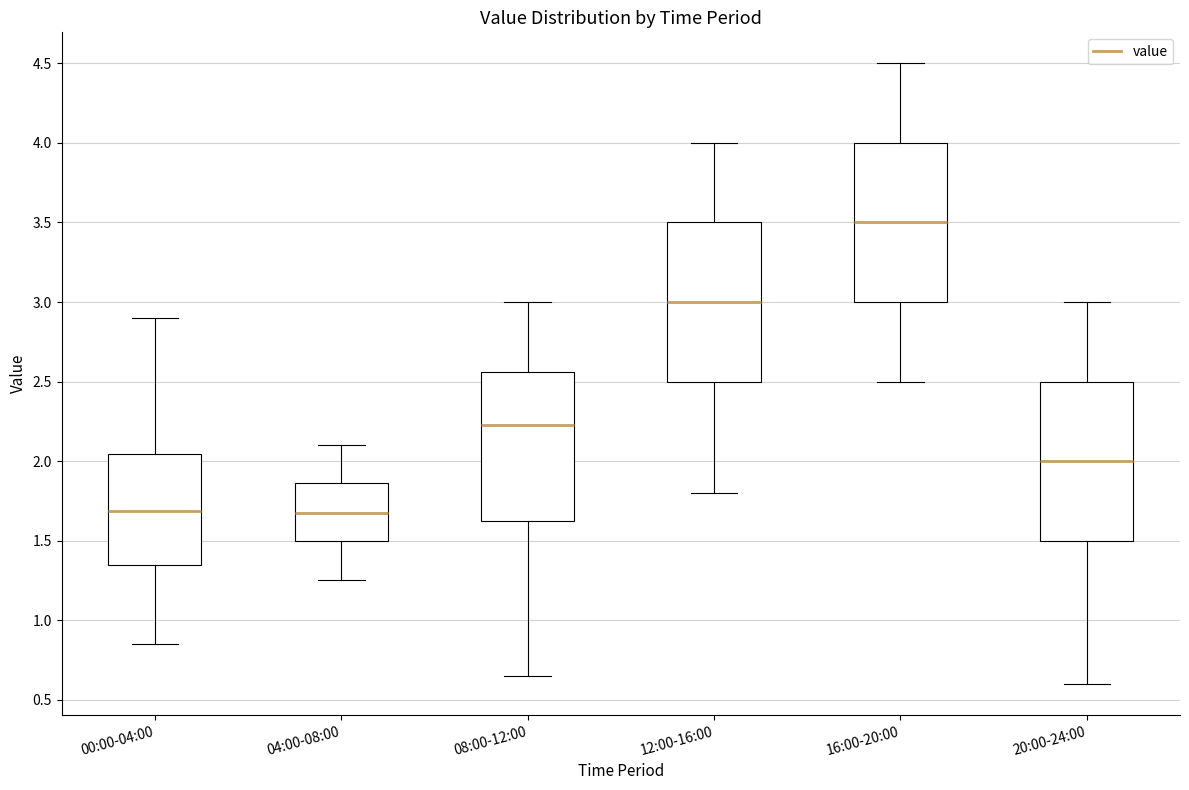

Reading left to right, transcribe this box plot: for each box, give where its median line is, the range the box spans, and where its two whiskers end, as read against the y-axis. The values are not printed on the chart, so give them approximately, as read against the axis.

00:00-04:00: median 1.70, box 1.35 to 2.05, whiskers 0.85 to 2.90
04:00-08:00: median 1.70, box 1.50 to 1.85, whiskers 1.25 to 2.10
08:00-12:00: median 2.25, box 1.65 to 2.55, whiskers 0.65 to 3.00
12:00-16:00: median 3.00, box 2.50 to 3.50, whiskers 1.80 to 4.00
16:00-20:00: median 3.50, box 3.00 to 4.00, whiskers 2.50 to 4.50
20:00-24:00: median 2.00, box 1.50 to 2.50, whiskers 0.60 to 3.00